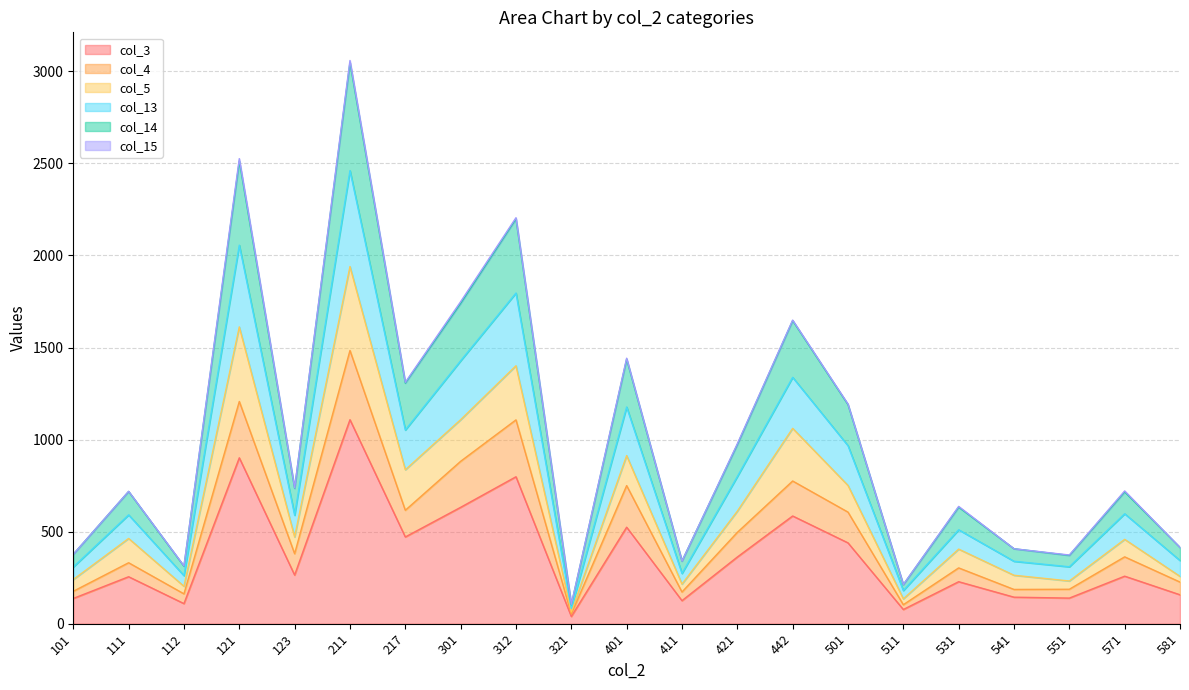

In col_14, how many points are higher than both neighbors (excluding endpoints)?

8